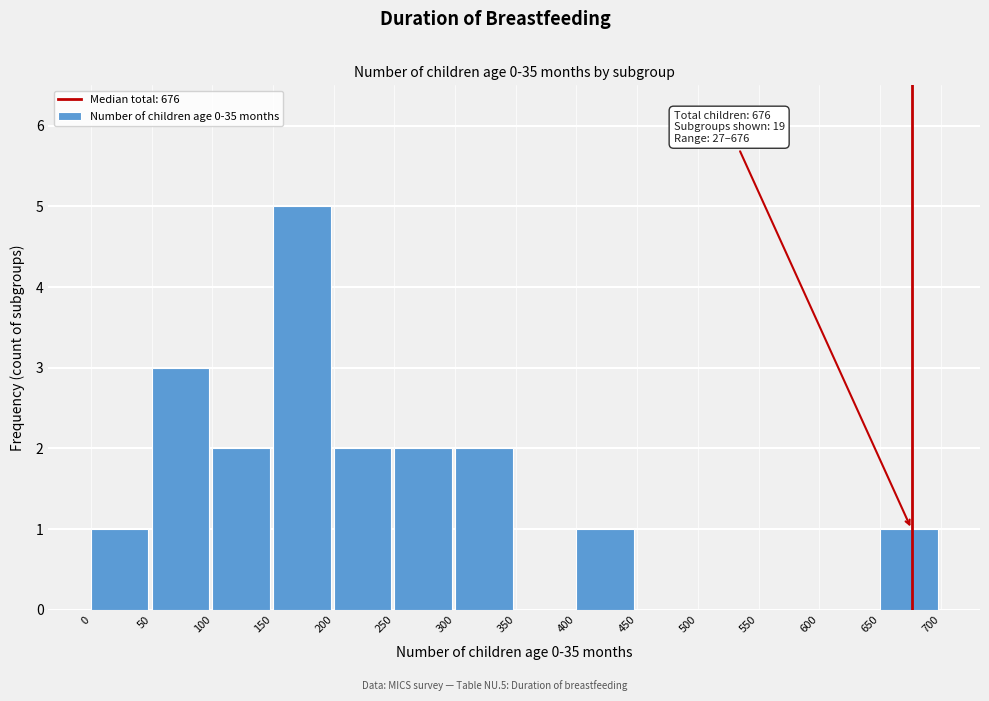

Which range on the x-axis has the tallest bar?

150 to 200